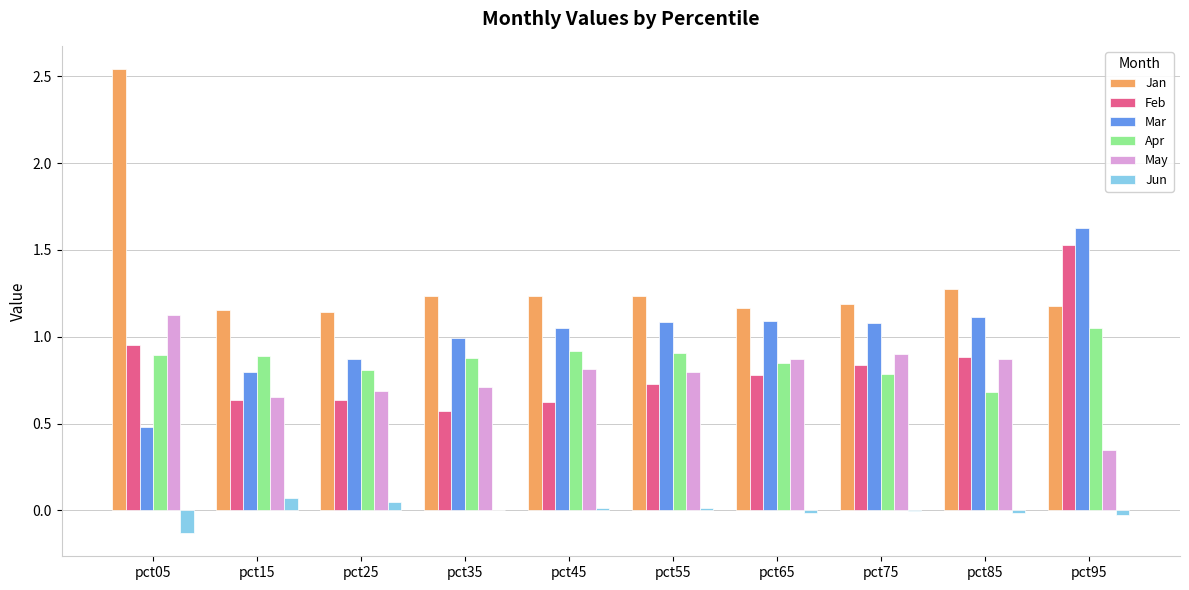

Which series has the widest spread of values?

Jan